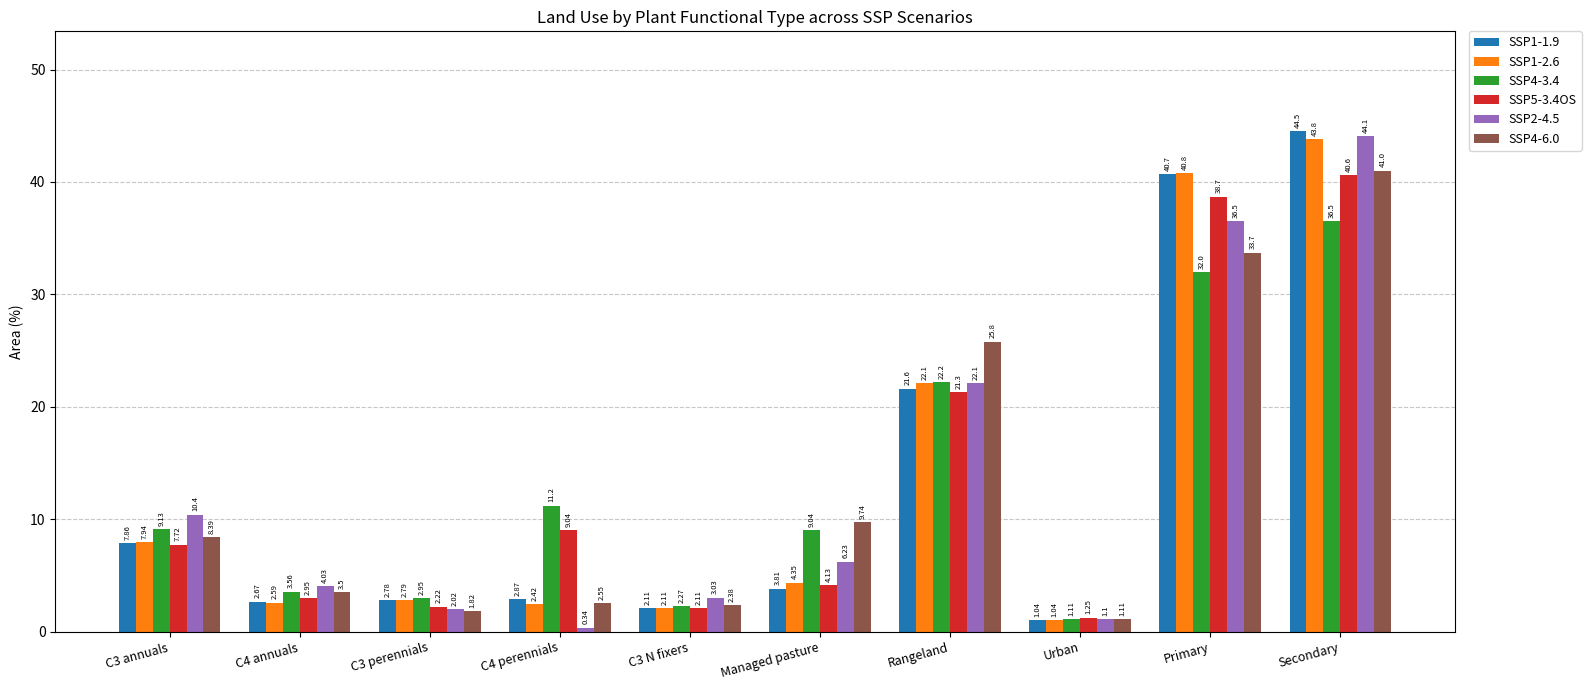

What is the value of the SSP5-3.4OS bar at the 9th from the left?

38.7